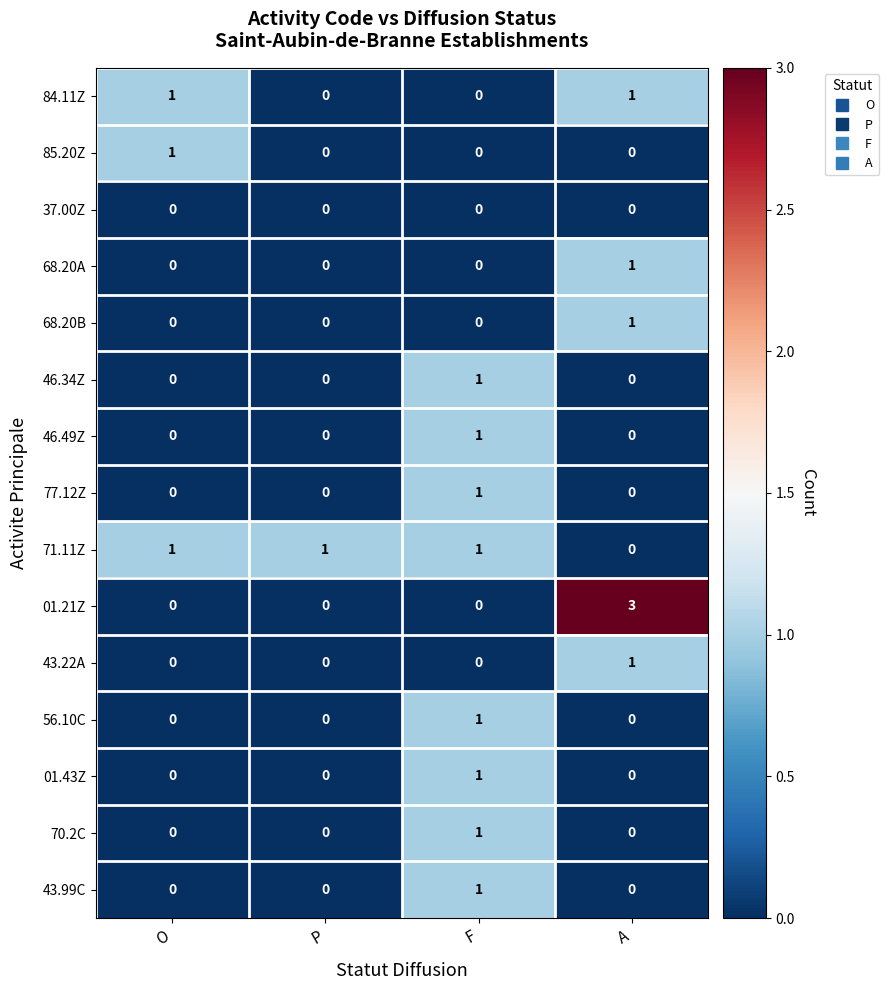

How many 01.21Z values are between 0 and 3?

4